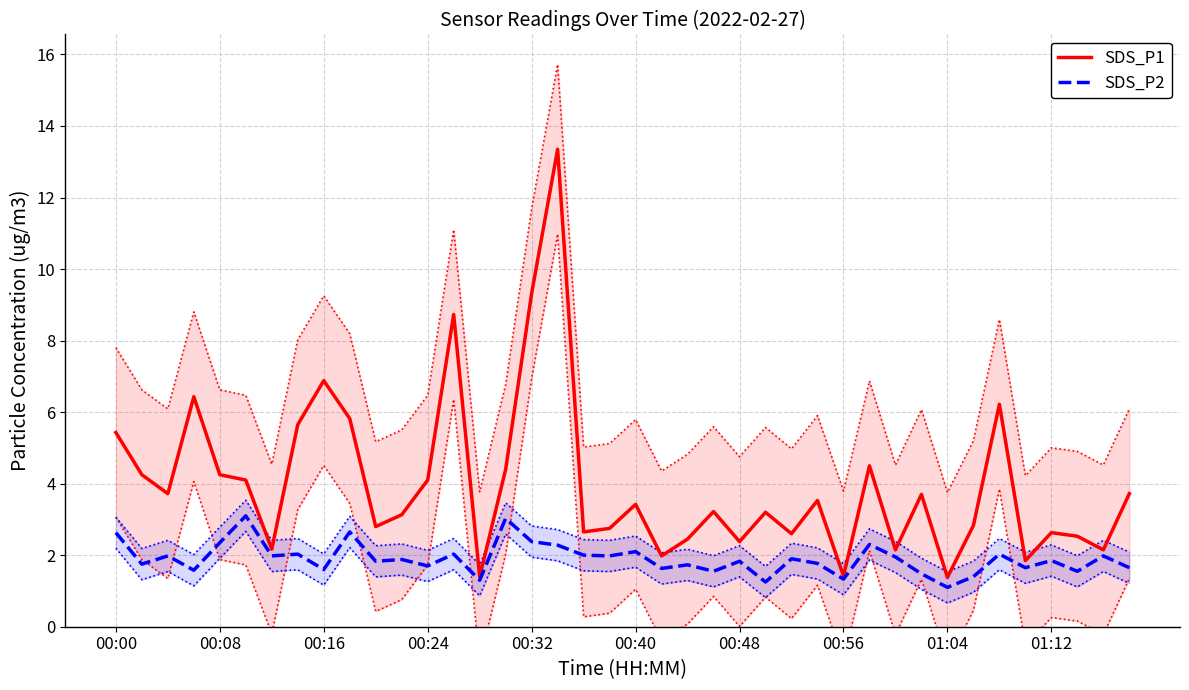

Is it true that SDS_P1 equals 2.6 at 18?

True